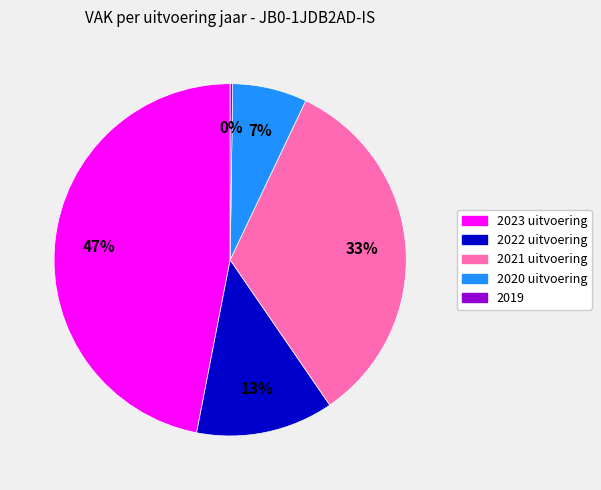

What is the largest slice in the pie chart?

2023 uitvoering